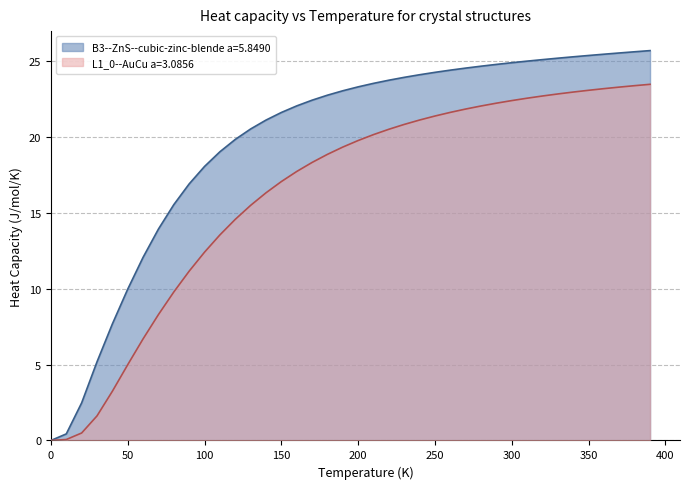

Between 300.0 and 20.0, which is larger?

300.0